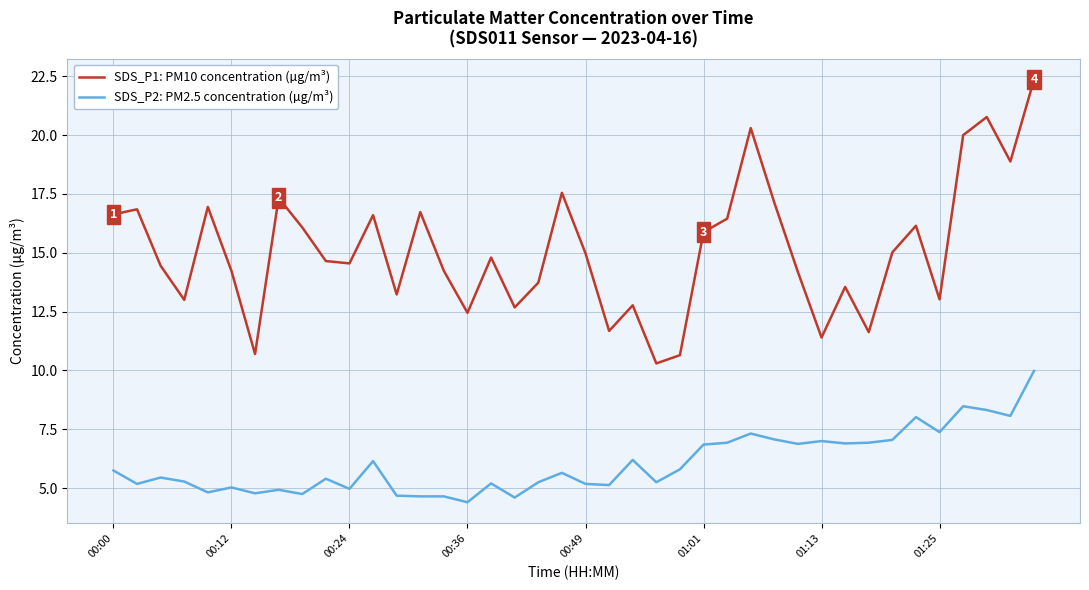

Which series has the largest total across all categories?

SDS_P1: PM10 concentration (µg/m³)